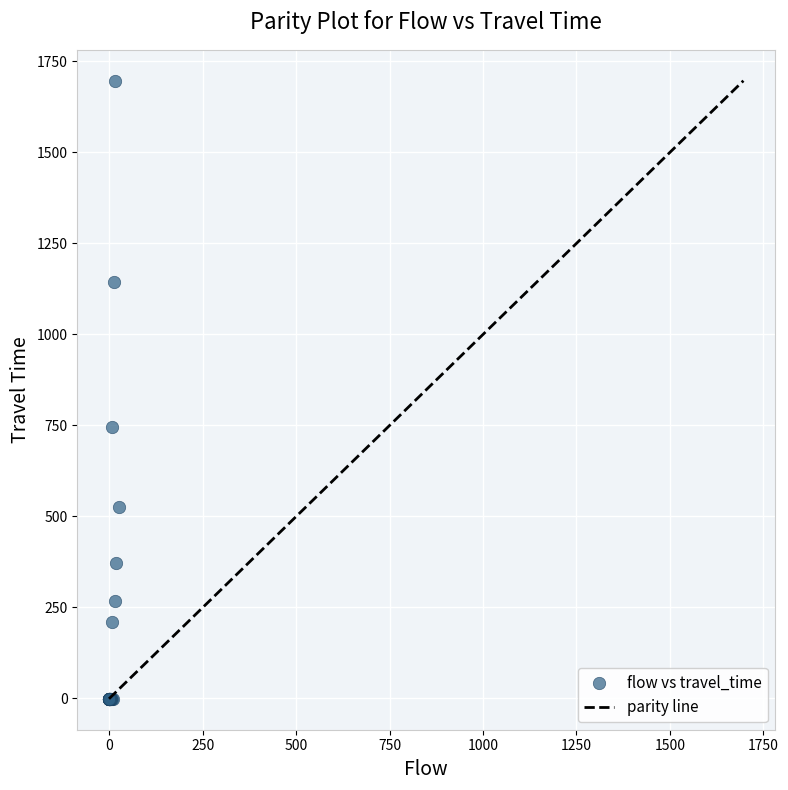

What Y value in the scatter plot is closest to 848?

747